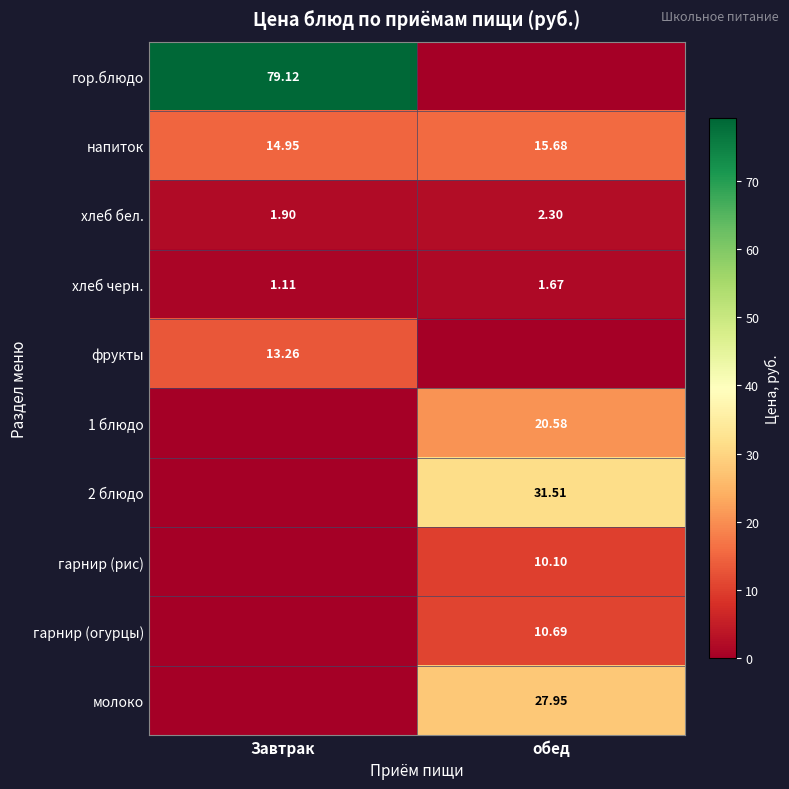

At how many categories does at least one series exceed 13?

2